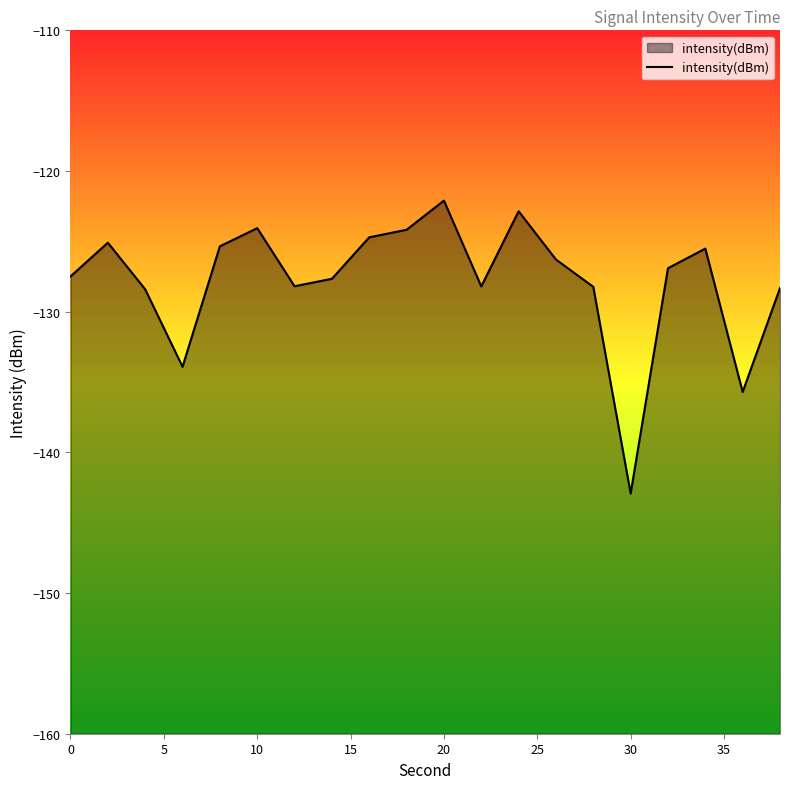

What is the difference between the second highest and minimum values?

20.1